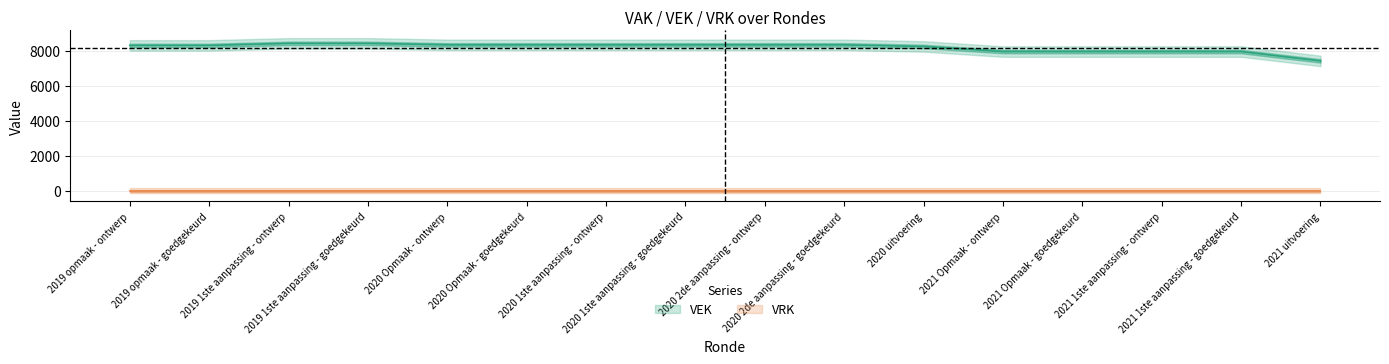

Reading left to right, list all the values displayed in this chart.

2019 opmaak - ontwerp=8301	2019 opmaak - goedgekeurd=8301	2019 1ste aanpassing - ontwerp=8417	2019 1ste aanpassing - goedgekeurd=8417	2020 Opmaak - ontwerp=8333	2020 Opmaak - goedgekeurd=8333	2020 1ste aanpassing - ontwerp=8333	2020 1ste aanpassing - goedgekeurd=8333	2020 2de aanpassing - ontwerp=8333	2020 2de aanpassing - goedgekeurd=8333	2020 uitvoering=8241	2021 Opmaak - ontwerp=7949	2021 Opmaak - goedgekeurd=7949	2021 1ste aanpassing - ontwerp=7949	2021 1ste aanpassing - goedgekeurd=7949	2021 uitvoering=7416